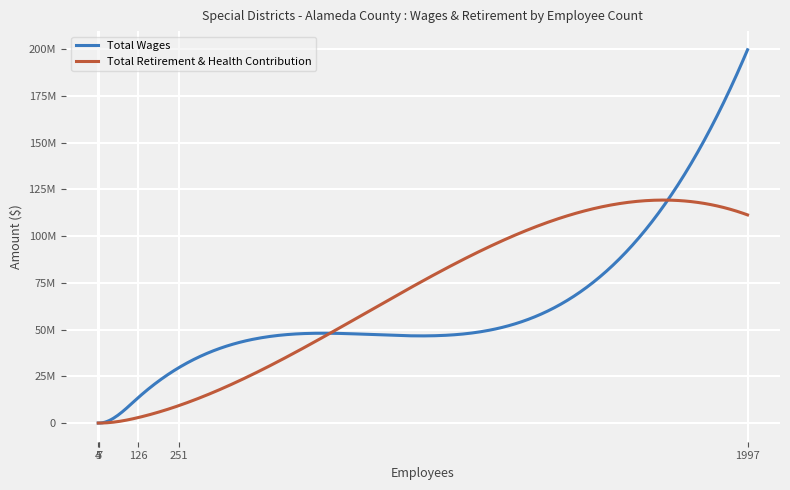

True or false: Total Retirement & Health Contribution has more than 2 interior local peaks.

False